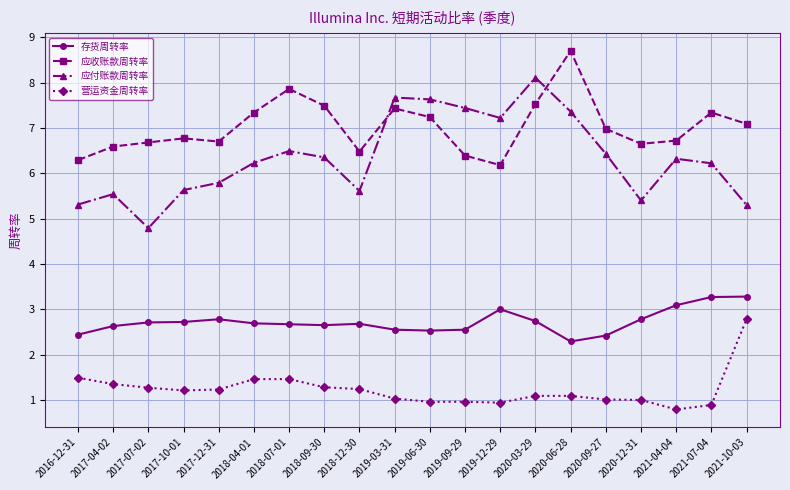

What is the total value across all series at 2020-09-27?

16.8